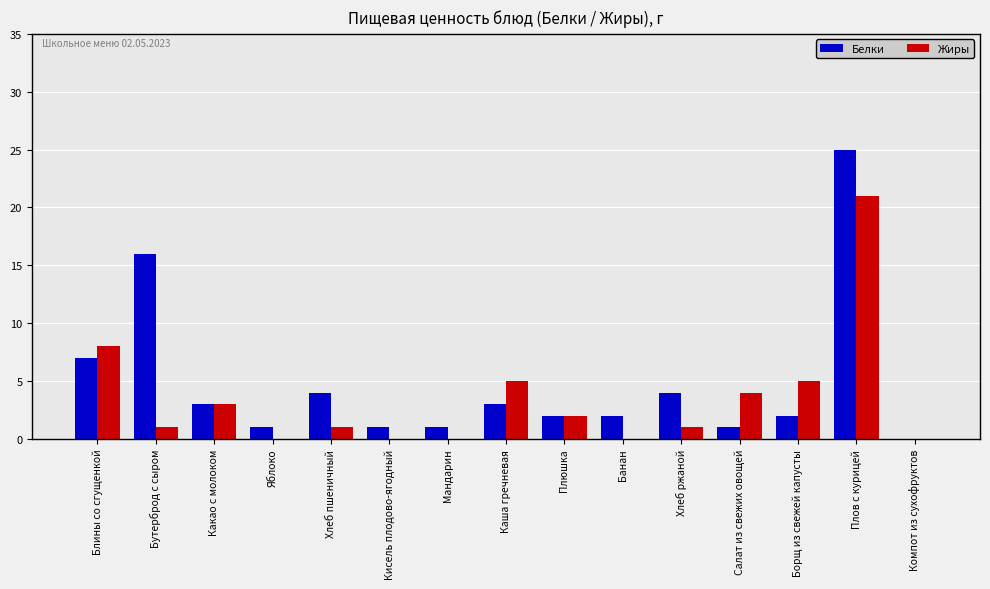

Between Яблоко and Хлеб ржаной, which series saw the biggest shift?

Белки